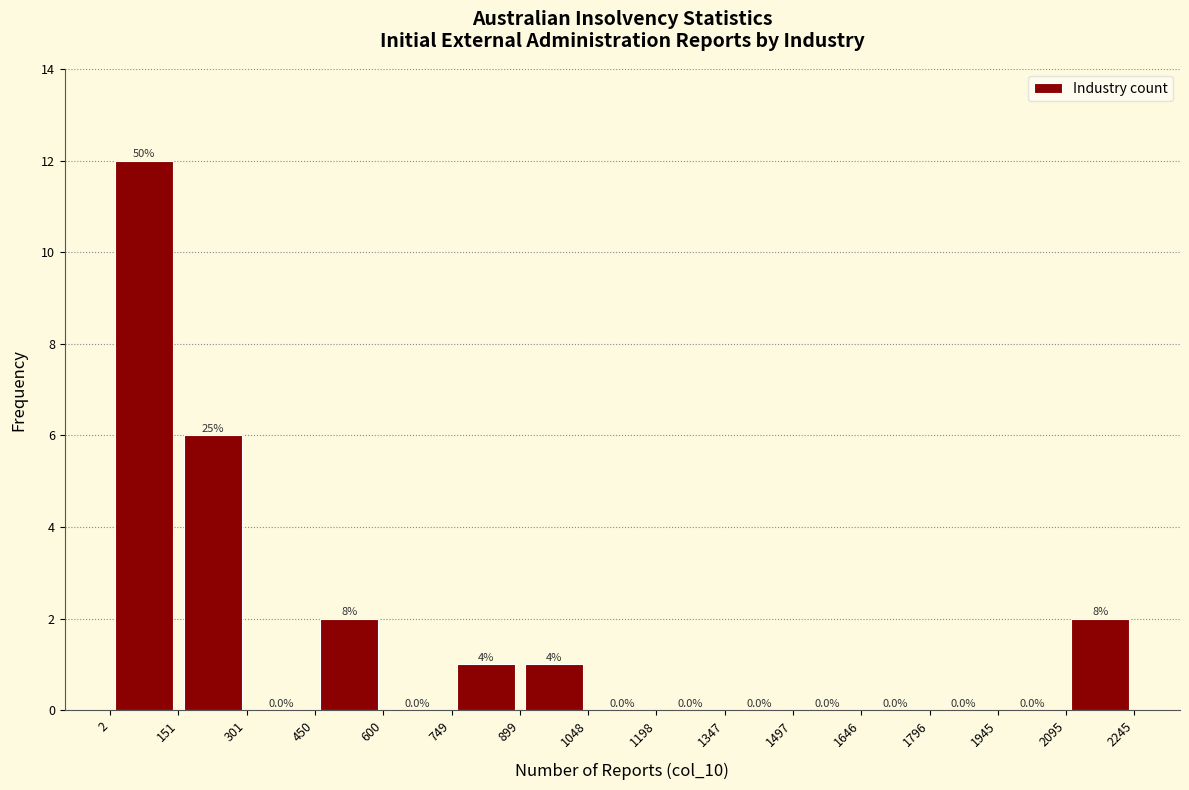

Which range on the x-axis has the tallest bar?

2 to 151